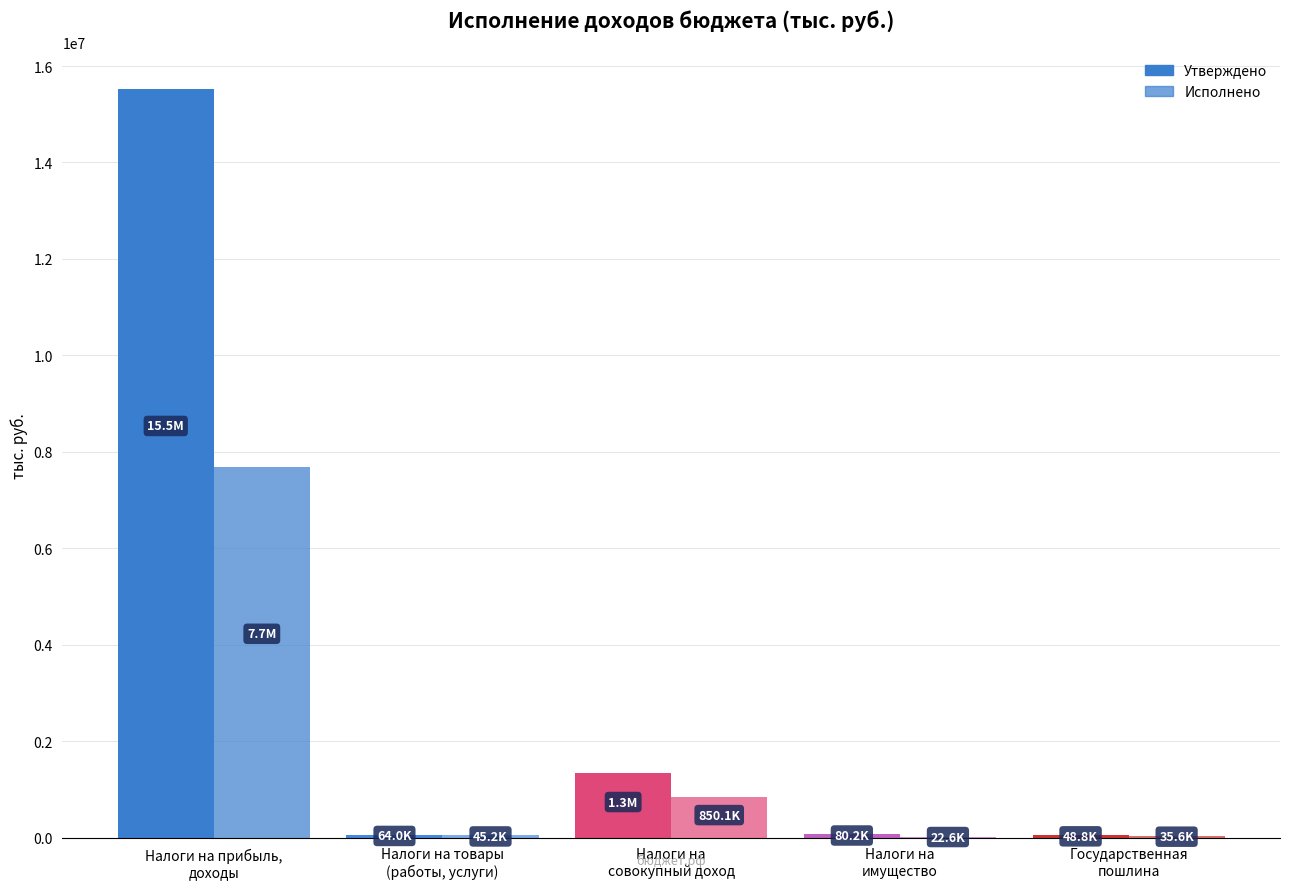

At which category is the sum across all series the highest?

Налоги на прибыль,
доходы